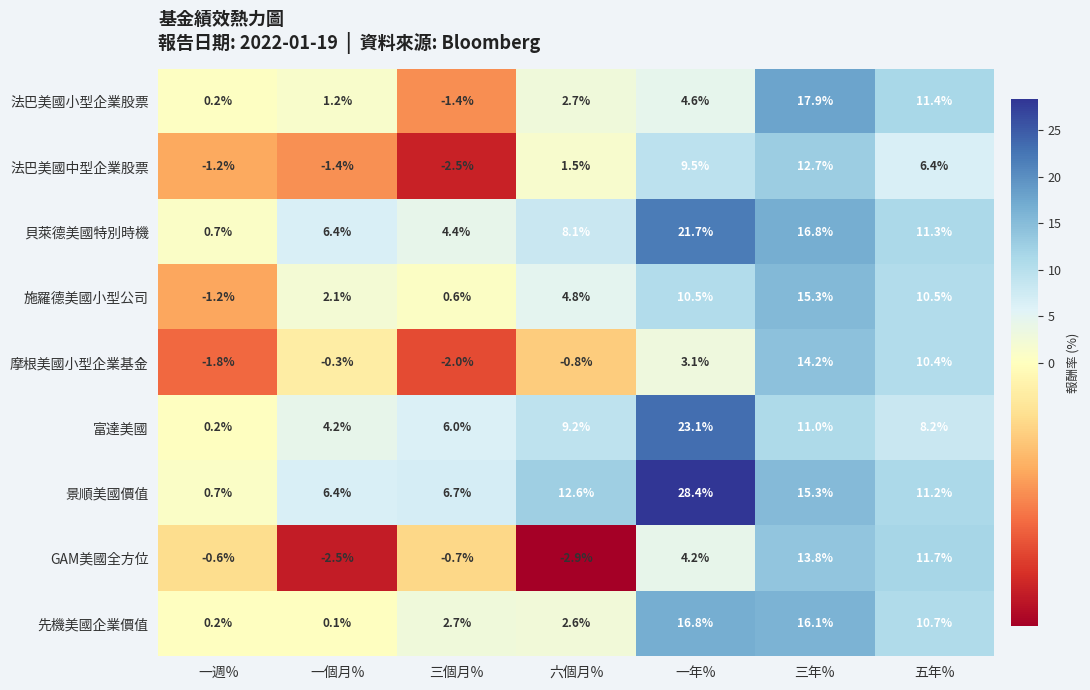

What is the difference between the second highest and second lowest values in the GAM美國全方位 series?

14.2